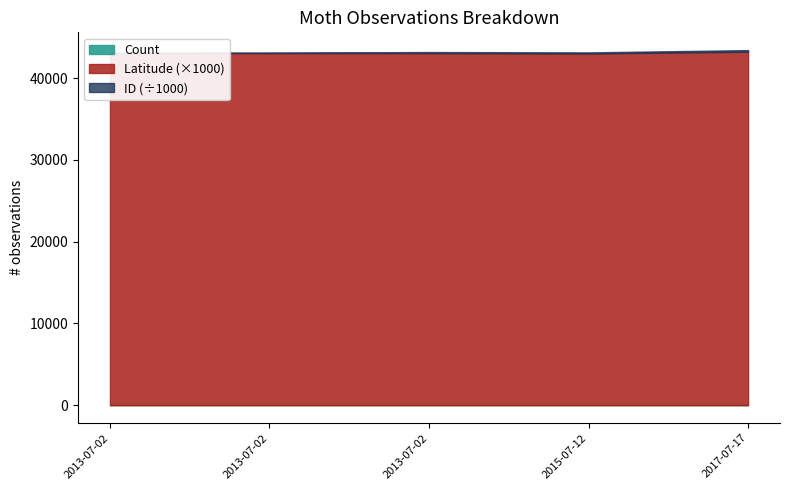

What is the label of the 5th point from the left?

2017-07-17